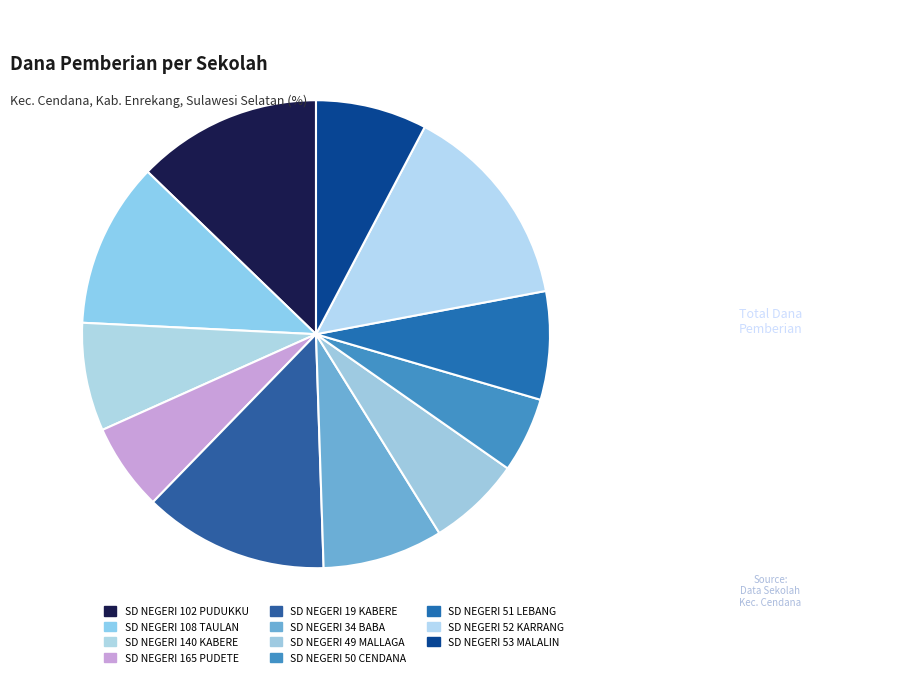

To the nearest percent, what is the combined percentage of SD NEGERI 49 MALLAGA and SD NEGERI 51 LEBANG?

14%